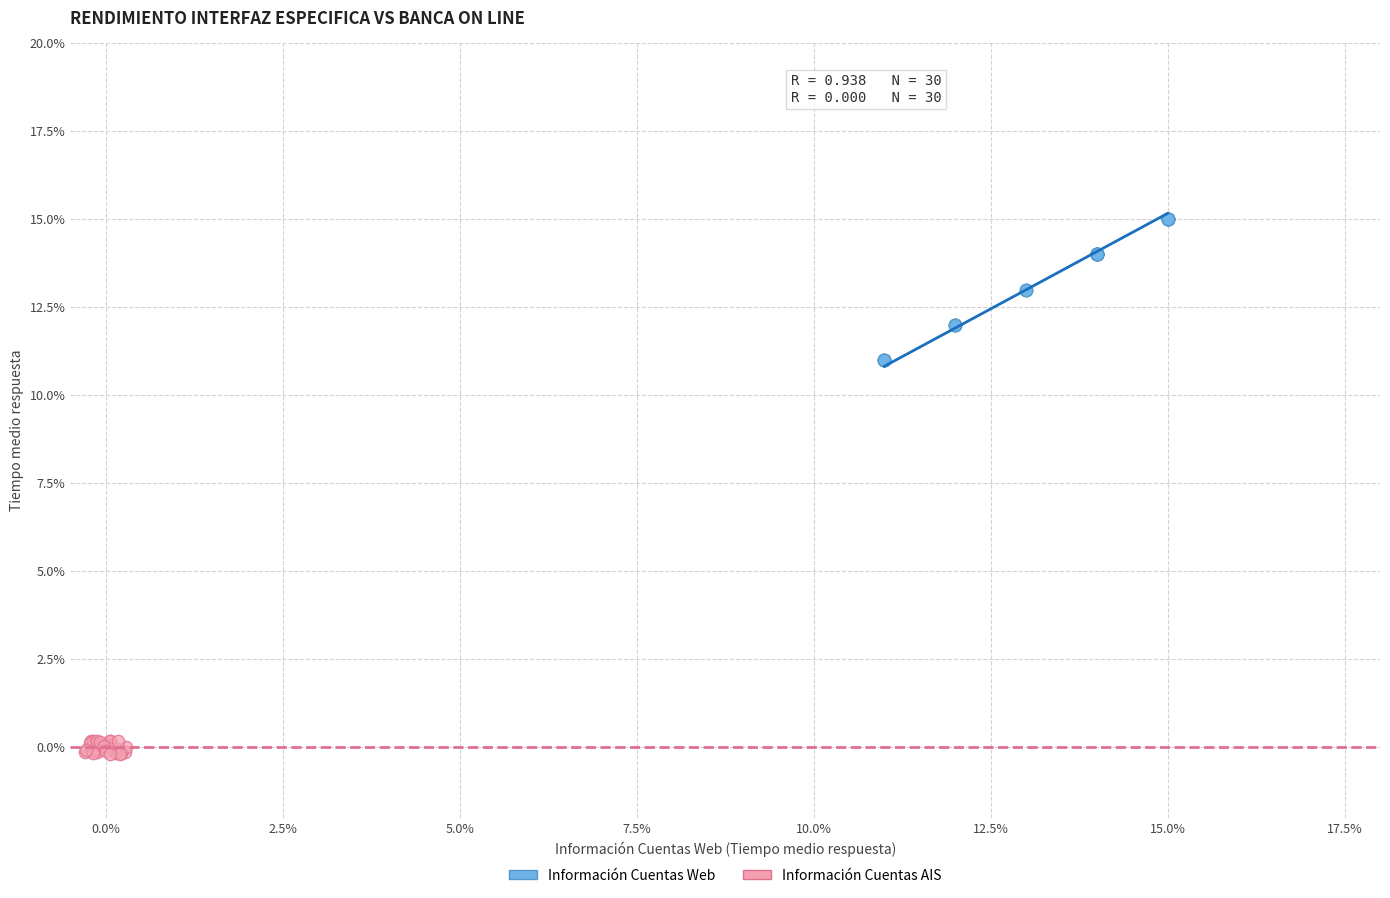

What are all the series names shown in the legend?

Información Cuentas Web, Información Cuentas AIS